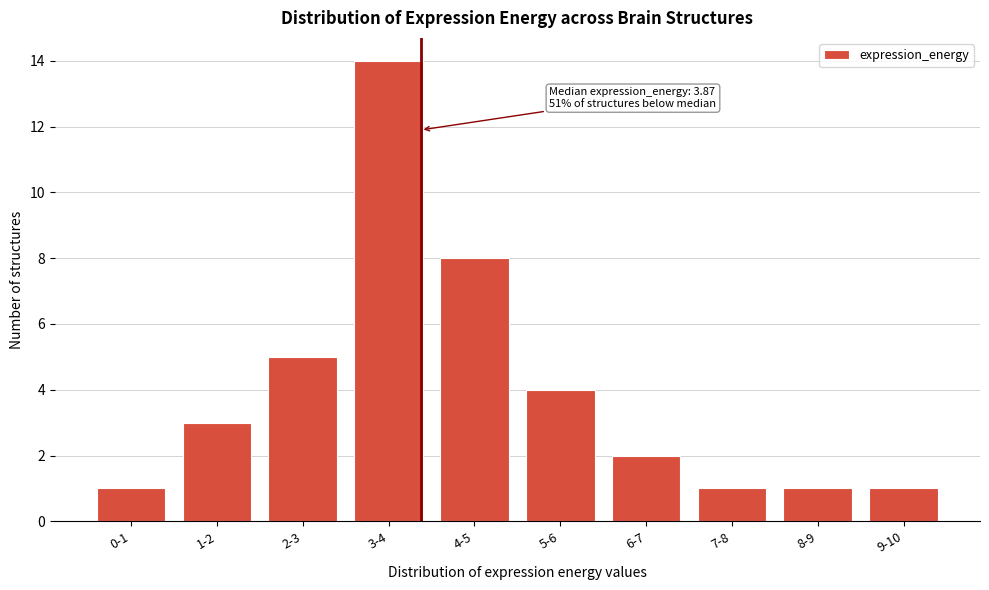

Reading left to right, transcribe all the data shown in this chart.

0-1=1	1-2=3	2-3=5	3-4=14	4-5=8	5-6=4	6-7=2	7-8=1	8-9=1	9-10=1